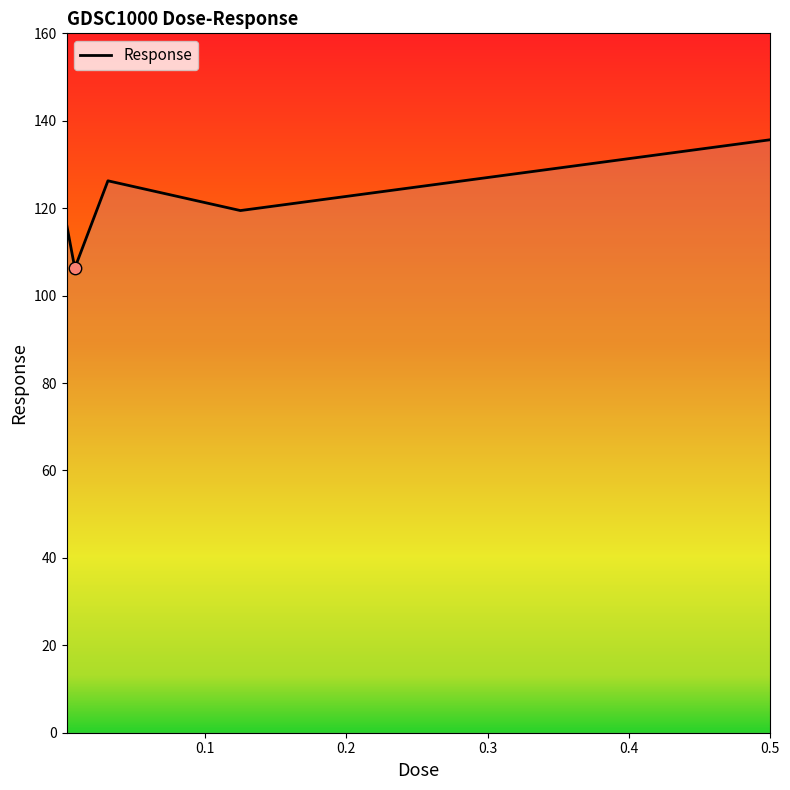

What is the maximum value shown in the chart?

135.7